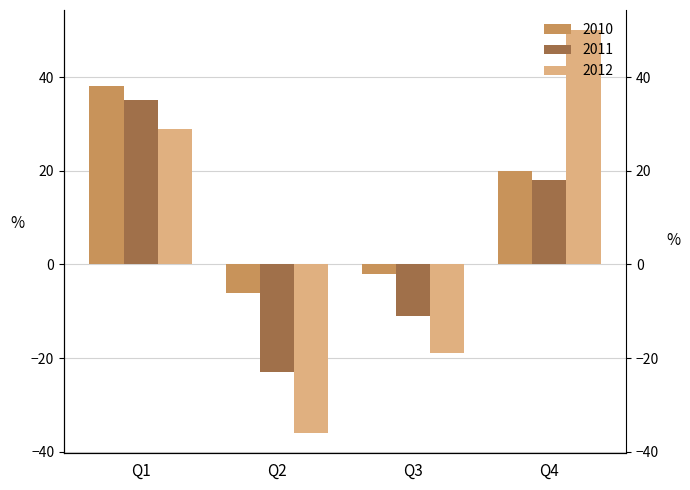

What is the average value of the 2012 series?

6